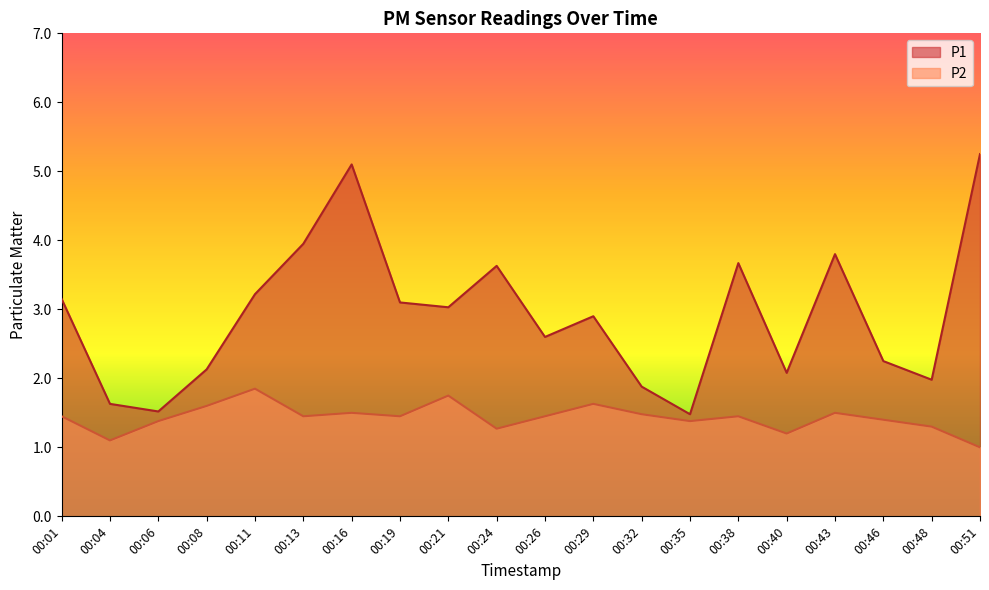

True or false: P1 and P2 cross at least once.

False